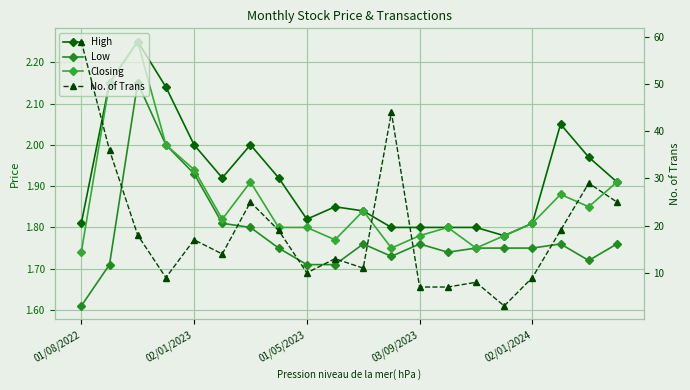

What is the highest value of the High series?

2.2